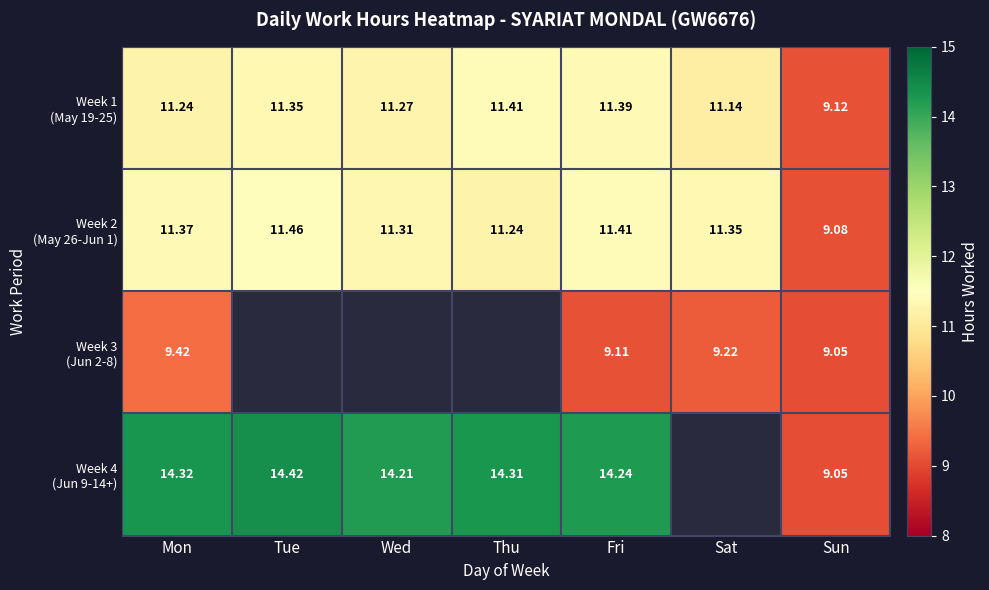

At which category is the sum across all series the highest?

Mon